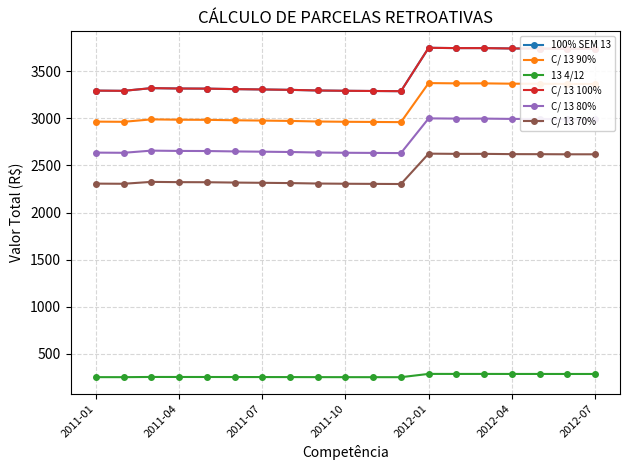

Does the chart have visible grid lines?

Yes